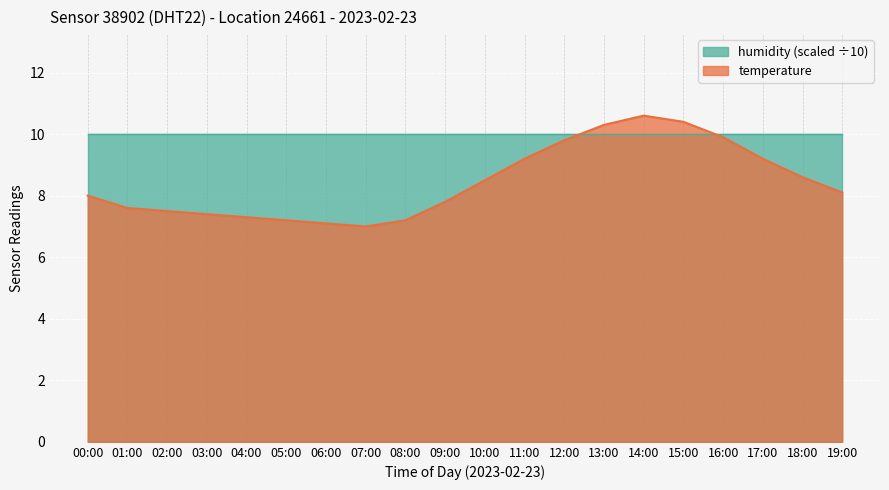

The value at 16:00 is 9.9. True or false?

True